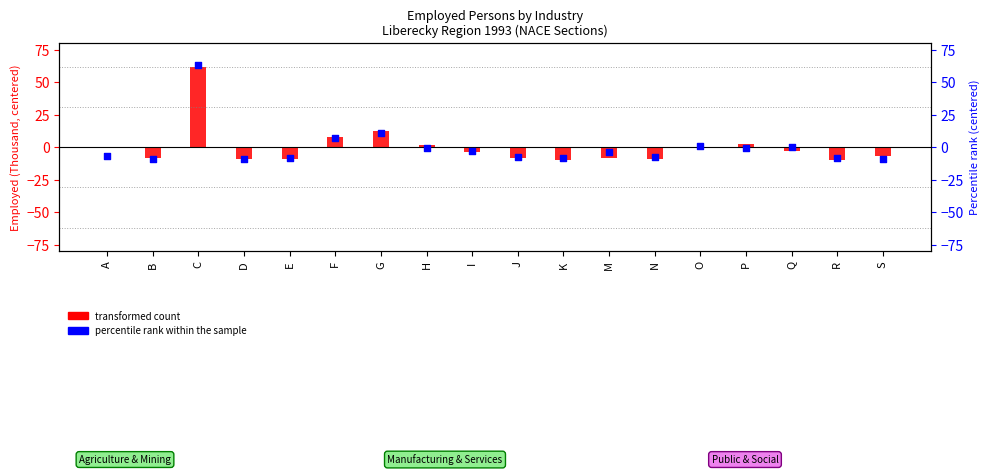

Which series contains the highest Y value?

percentile rank within the sample